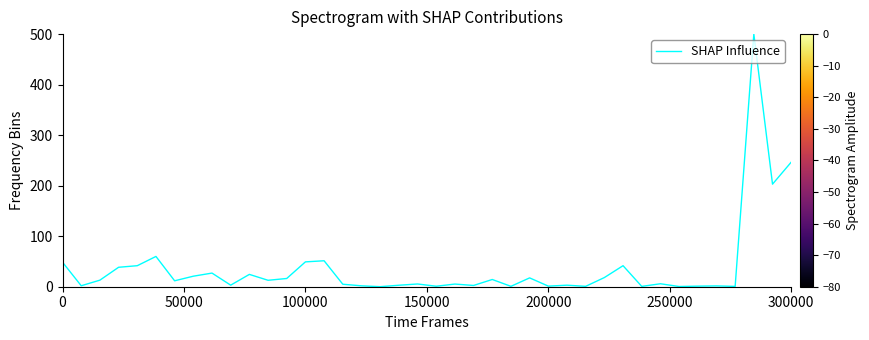

What is the greatest value displayed?

500.0